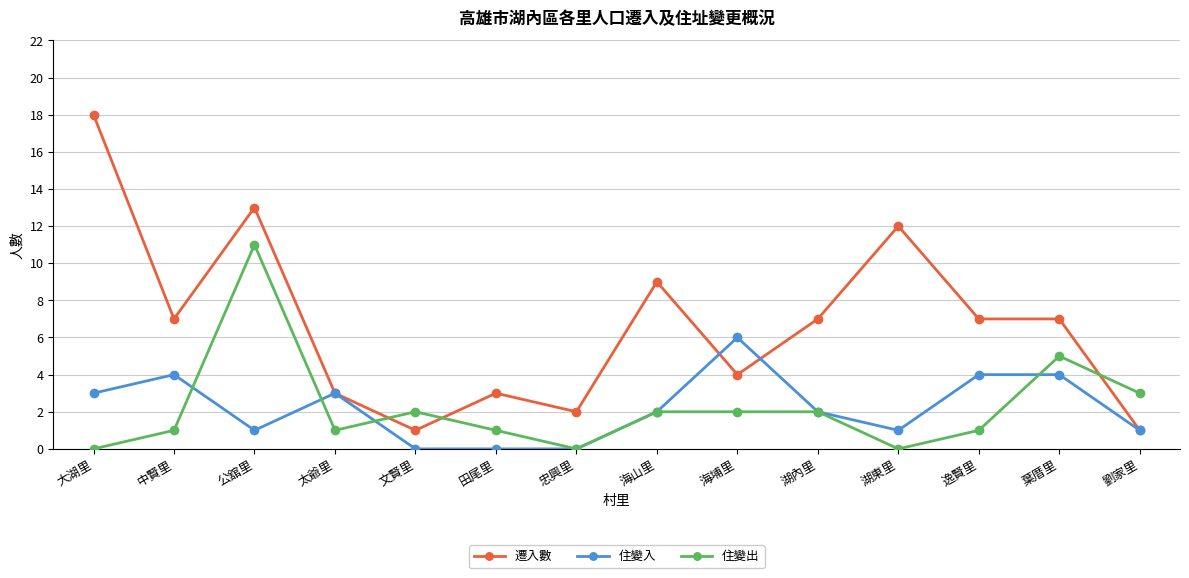

Which series has the widest spread of values?

遷入數